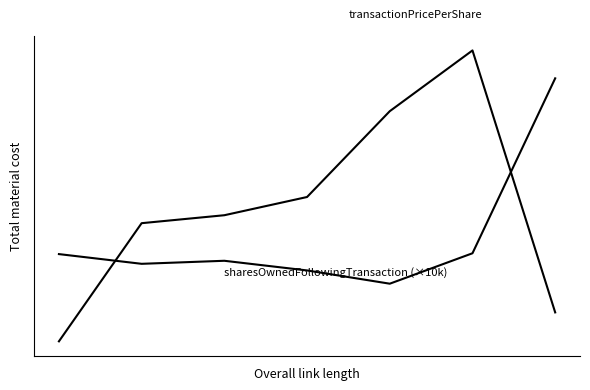

Does the chart display data point markers on the line(s)?

No